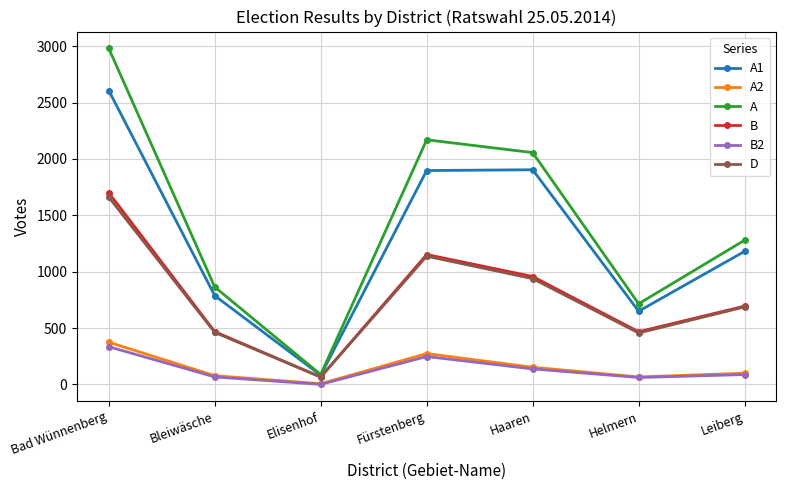

What is the difference between the highest and lowest values at Leiberg?

1192